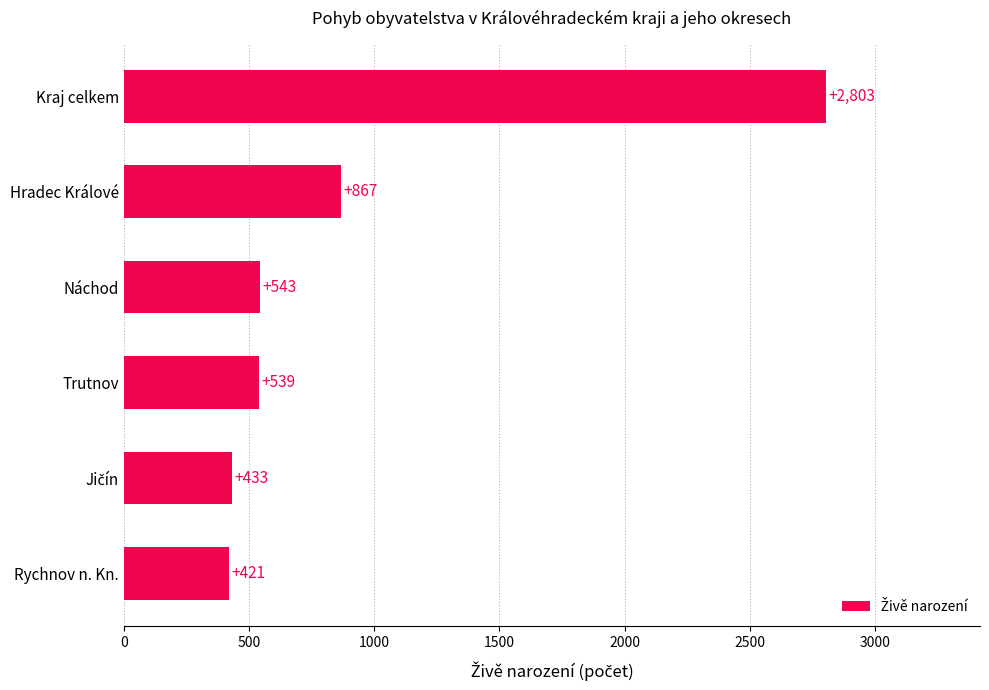

Which has a higher value, Kraj celkem or Rychnov n. Kn.?

Kraj celkem